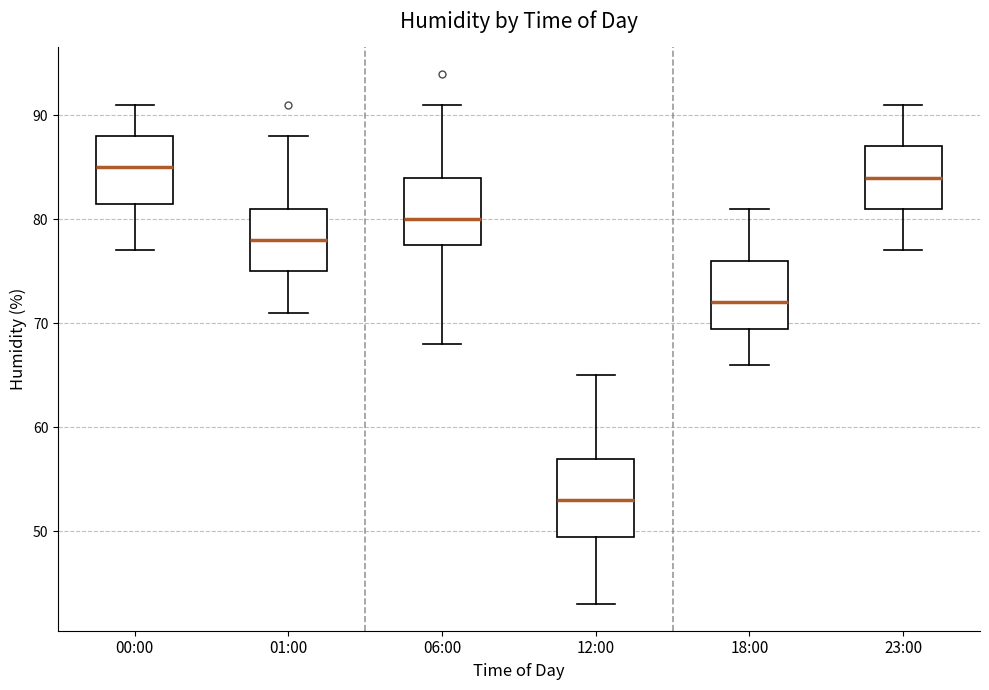

Comparing the boxes themselves (not the whiskers), which one is the tallest?

12:00